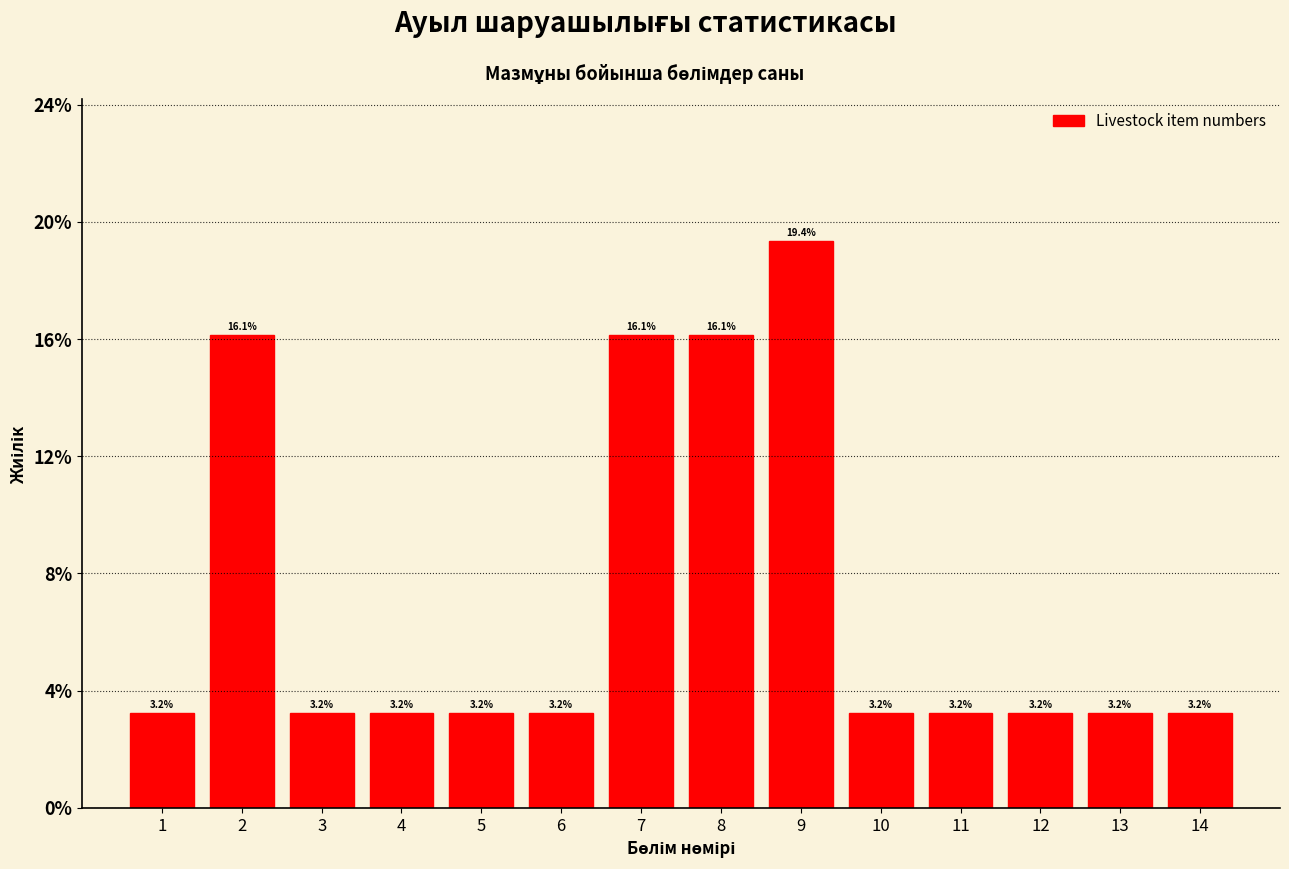

Reading left to right, list every bar in this chart as the range it spans on the x-axis followed by its height.

0.5 to 1.5: 3.2
1.5 to 2.5: 16.1
2.5 to 3.5: 3.2
3.5 to 4.5: 3.2
4.5 to 5.5: 3.2
5.5 to 6.5: 3.2
6.5 to 7.5: 16.1
7.5 to 8.5: 16.1
8.5 to 9.5: 19.4
9.5 to 10.5: 3.2
10.5 to 11.5: 3.2
11.5 to 12.5: 3.2
12.5 to 13.5: 3.2
13.5 to 14.5: 3.2